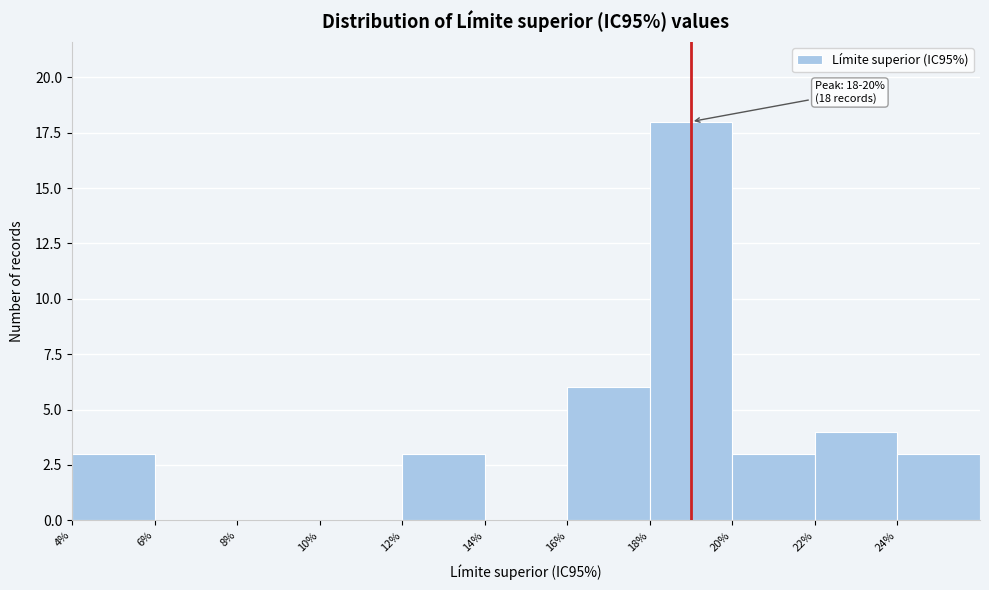

Over which range of the x-axis is the bar tallest?

18 to 20